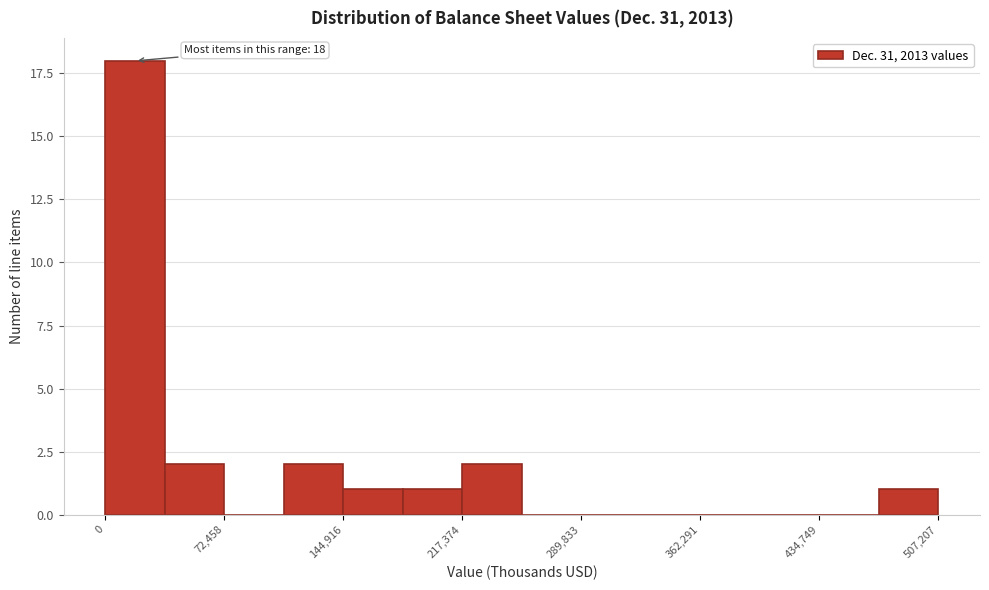

Around what value on the x-axis is the tallest bar? Give the approximate position of its centre, as read against the axis.

20000